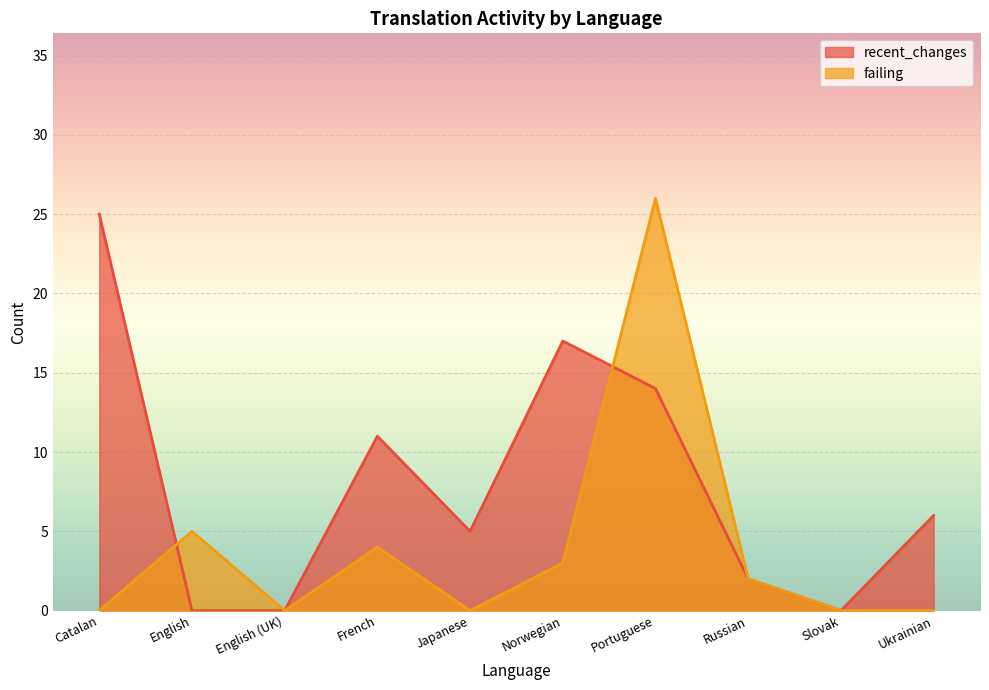

The value of failing at Norwegian is 3. True or false?

True